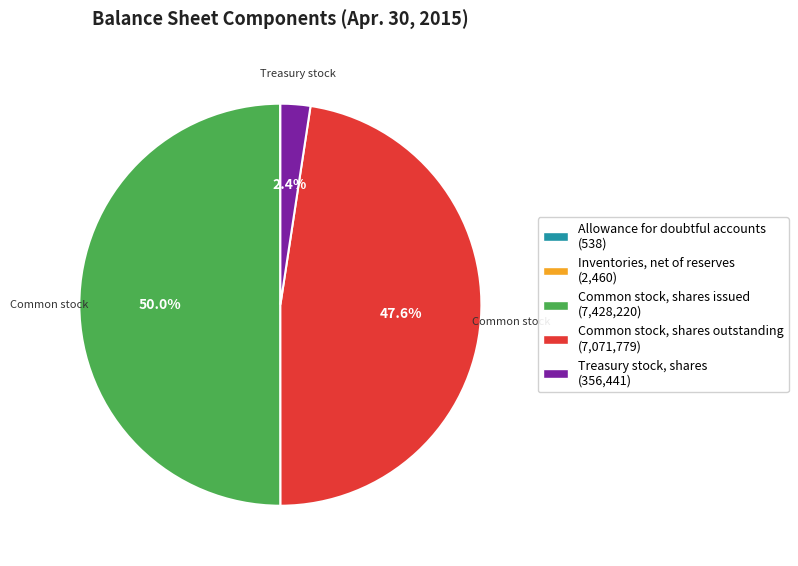

To the nearest percent, what is the average slice percentage?

20%